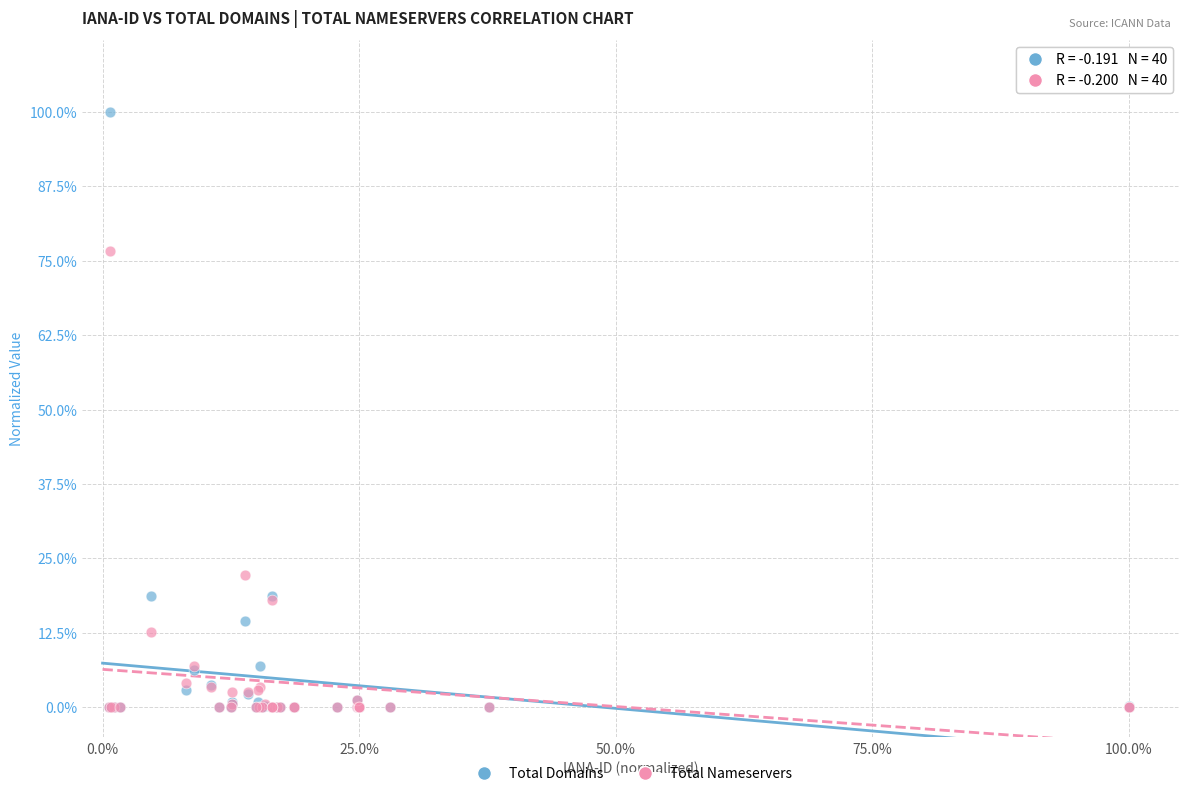

Which series has the largest Y range (max minus min)?

Total Domains